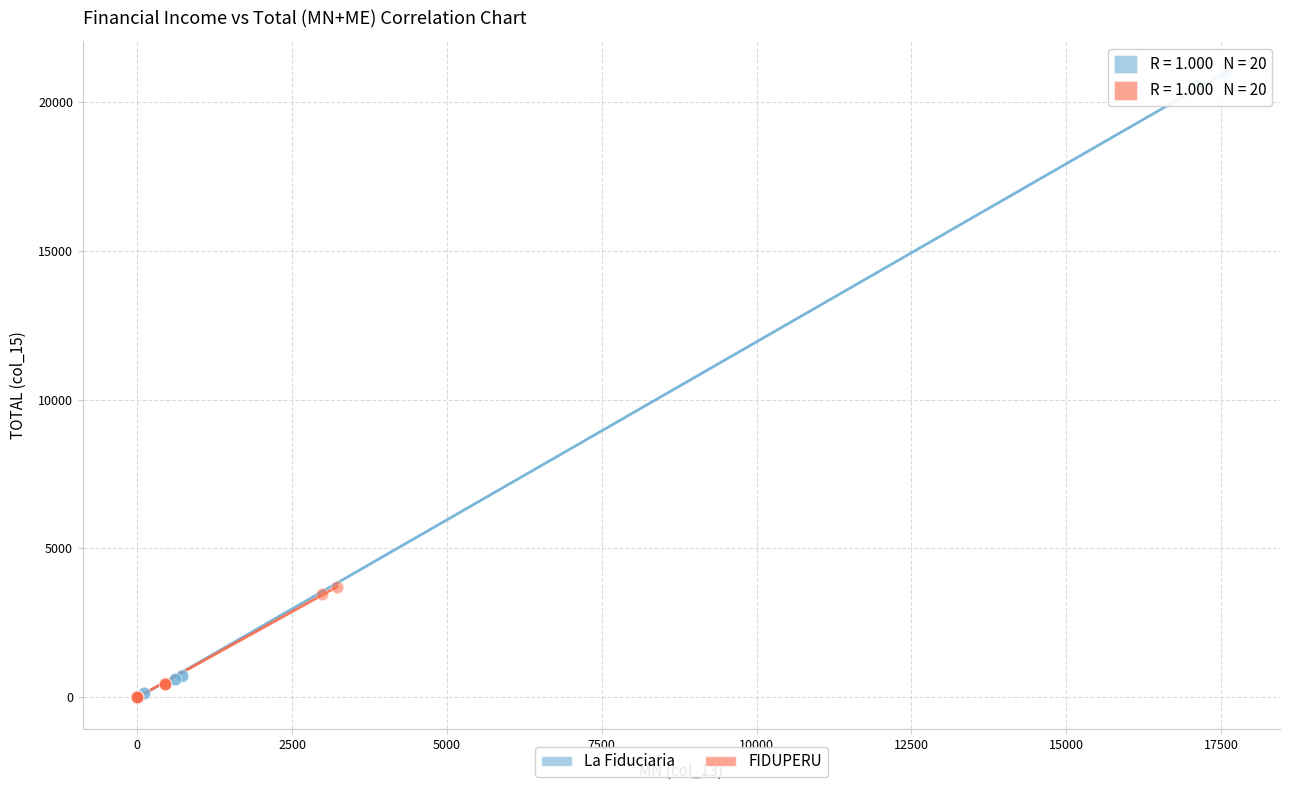

Which series reaches the maximum Y coordinate?

La Fiduciaria